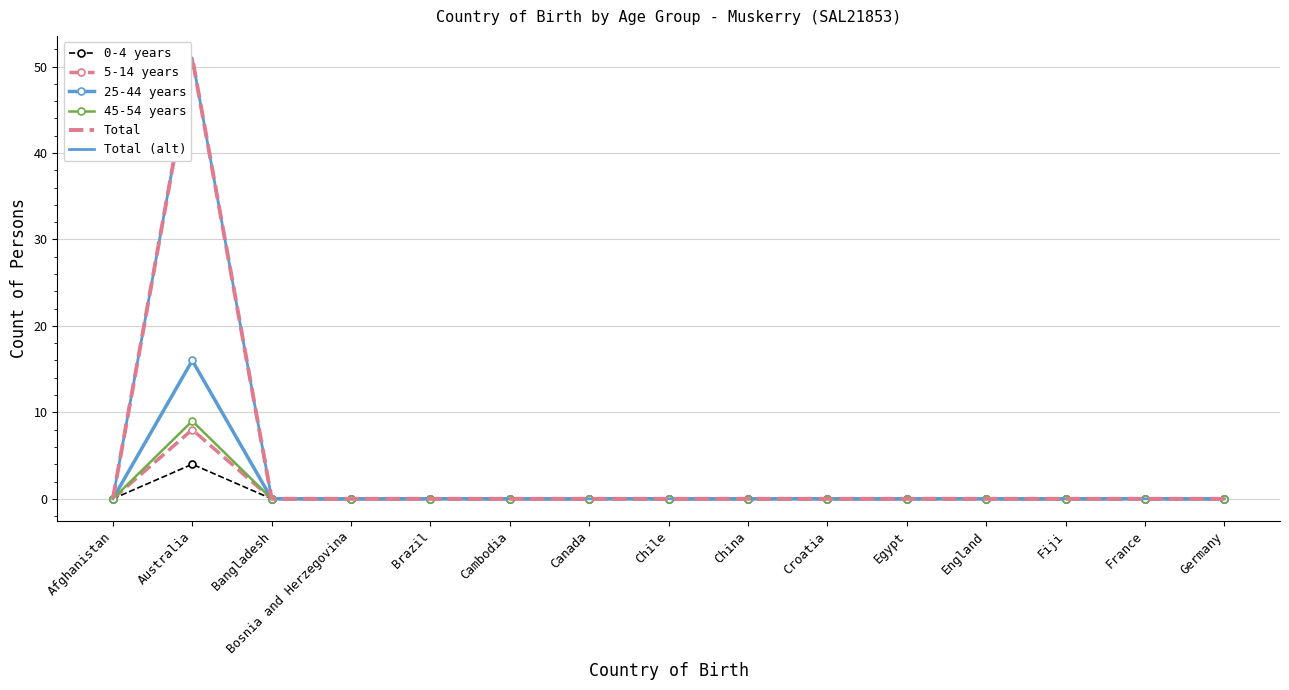

At which category does Total reach its first local peak?

Australia